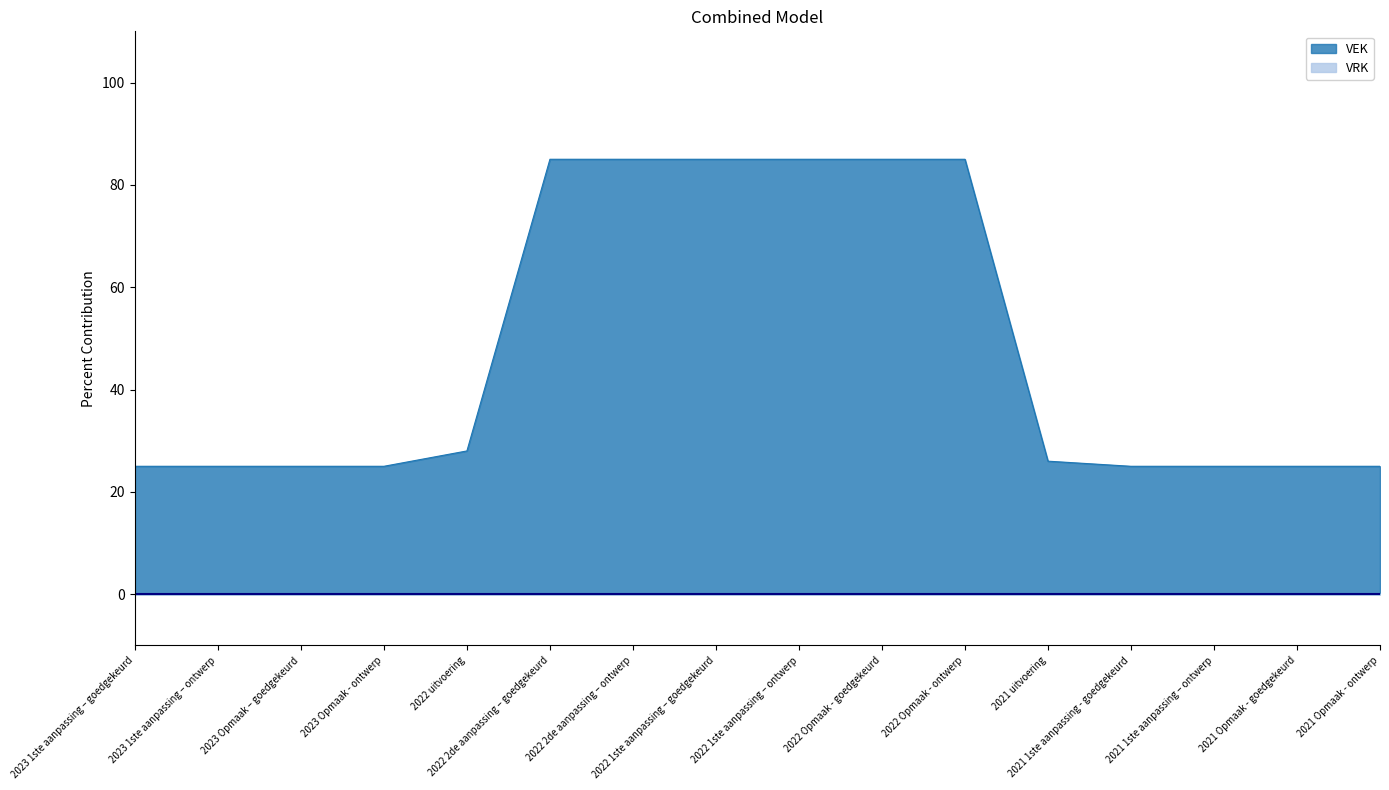

What is the difference between the values at 2022 uitvoering and 2022 2de aanpassing – goedgekeurd?

57